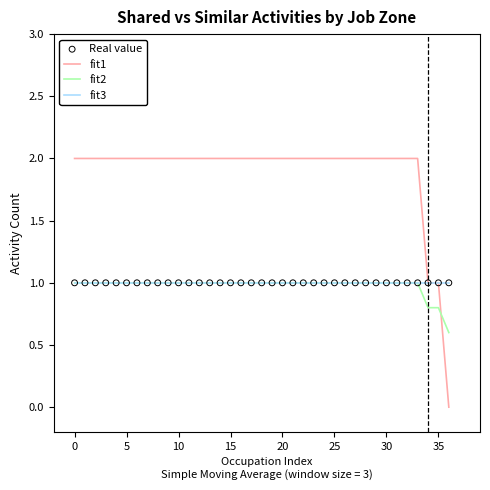

Which series has the largest range (max minus min)?

fit1